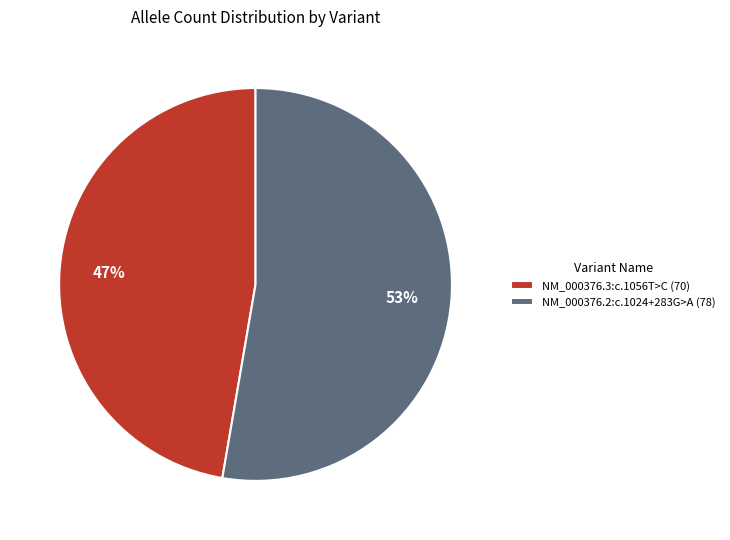

What is the majority slice?

NM_000376.2:c.1024+283G>A